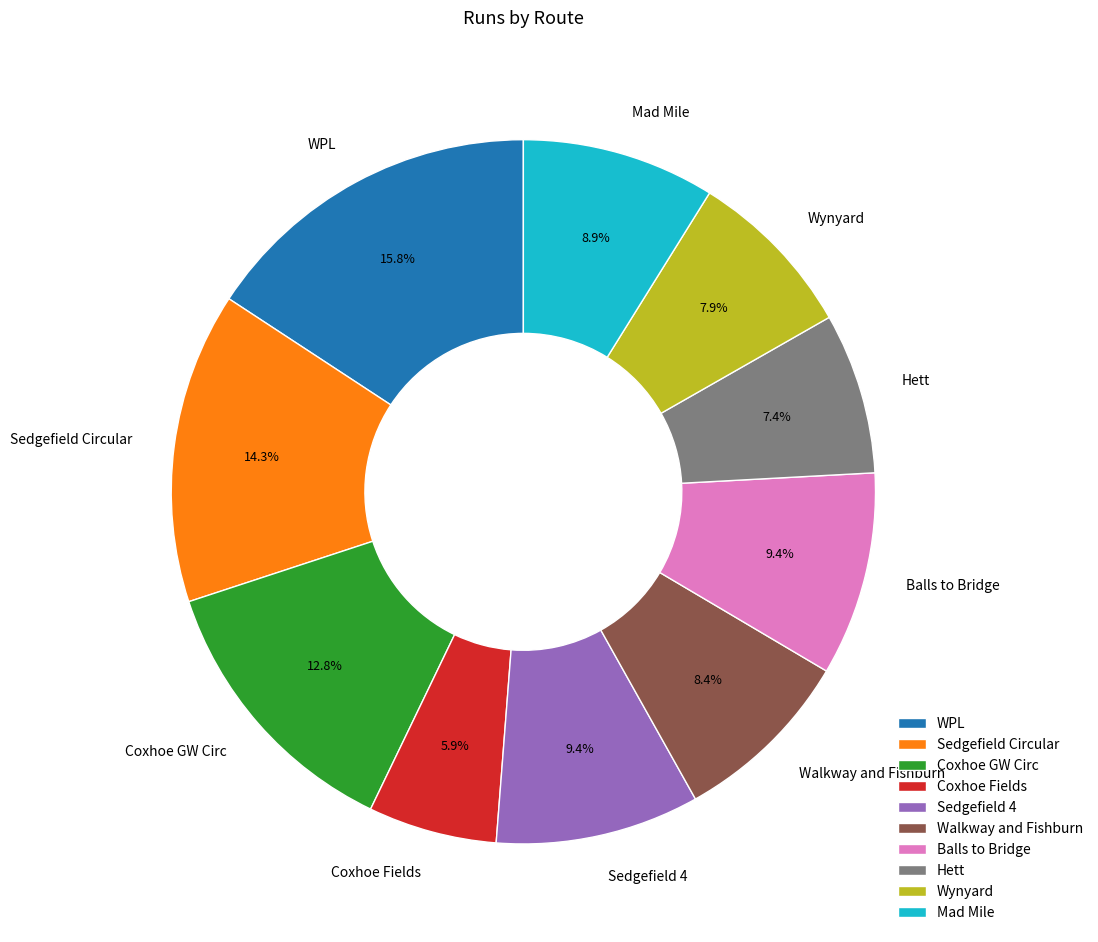

To the nearest percent, what portion does Wynyard represent?

8%